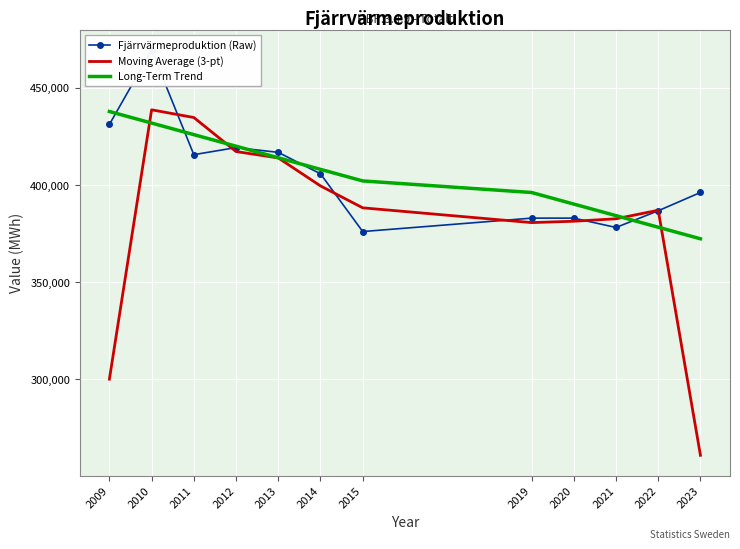

Reading left to right, transcribe all the data shown in this chart.

Fjärrvärmeproduktion (Raw): 431187.0	469325.0	415643.0	419292.0	416823.0	405805.0	376094.0	383000.0	383000.0	378192.0	386785.0	396195.0
Moving Average (3-pt): 300170.7	438718.3	434753.3	417252.7	413973.3	399574.0	388299.7	380698.0	381397.3	382659.0	387057.3	260993.3
Long-Term Trend: 437853.5	431900.4	425947.4	419994.3	414041.3	408088.3	402135.2	396182.2	390229.2	384276.1	378323.1	372370.0